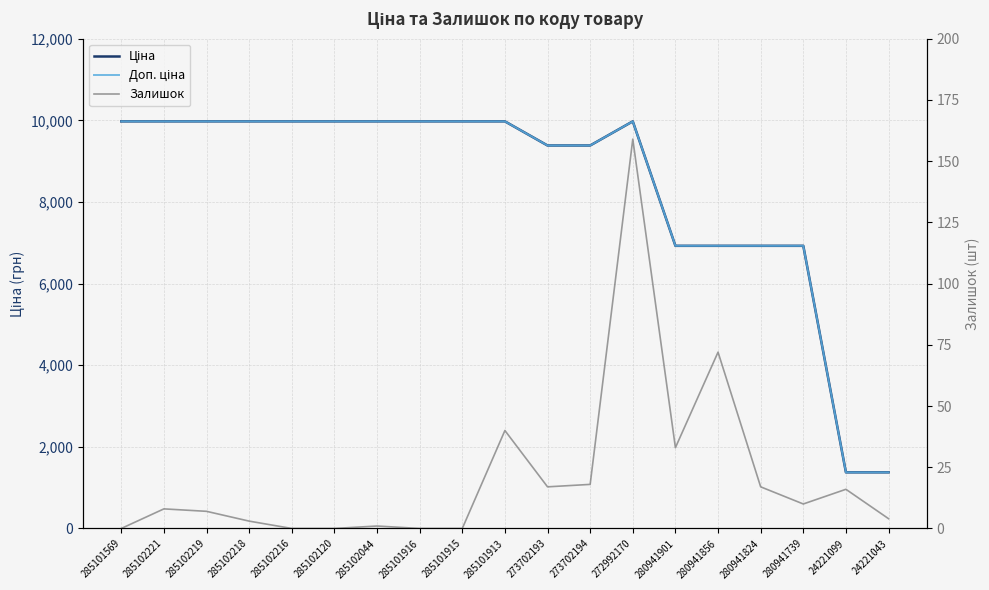

List the series in order of their peak value, highest first.

Ціна, Доп. ціна, Залишок